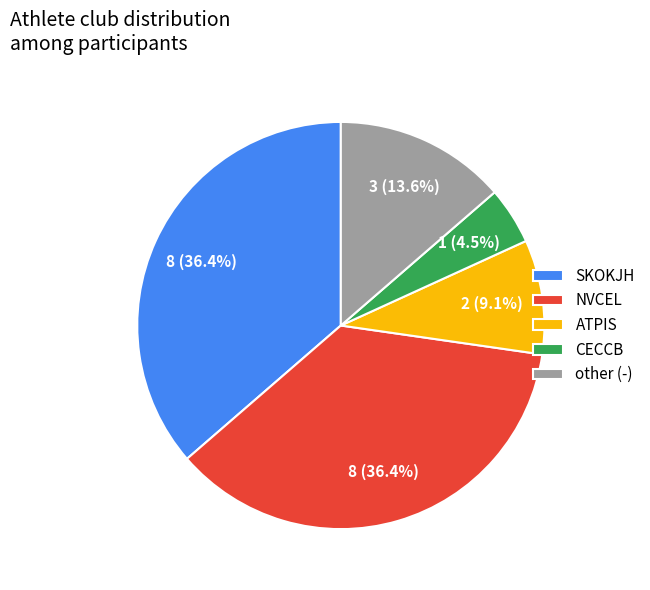

Is it true that SKOKJH is 42% of the pie?

False